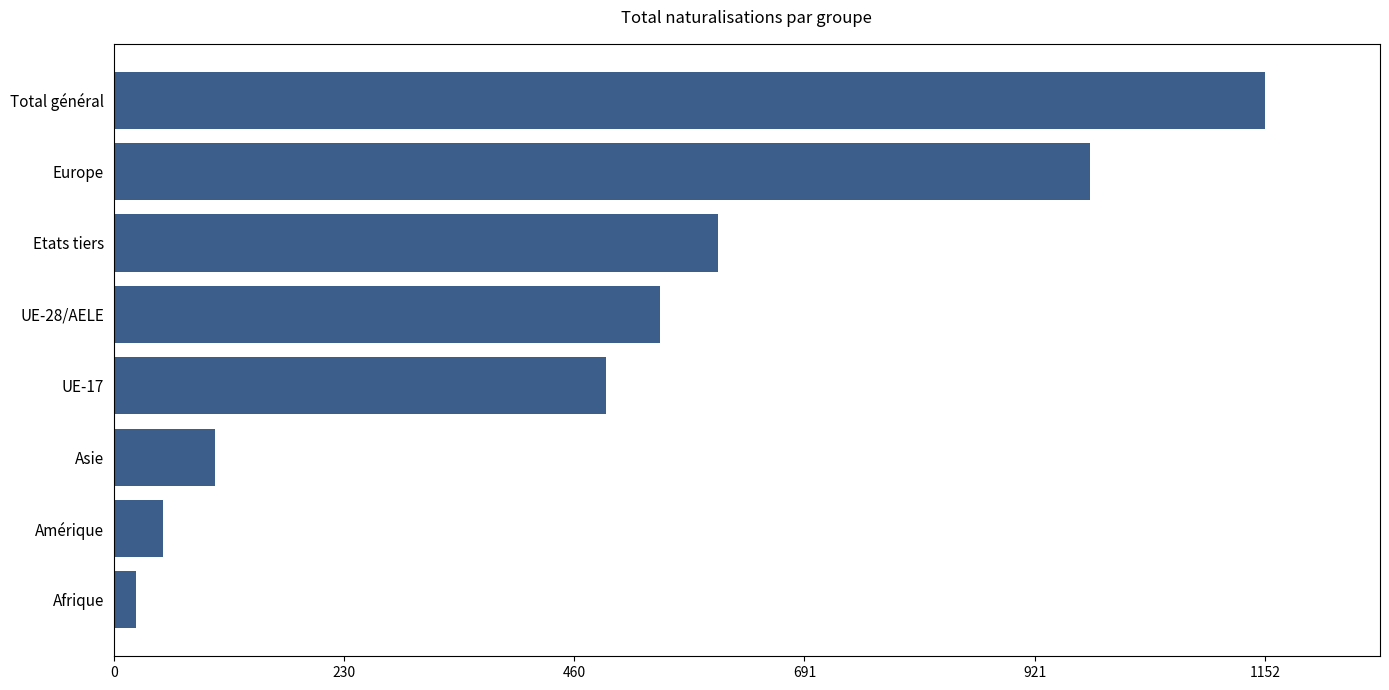

What is the maximum value shown in the chart?

1152